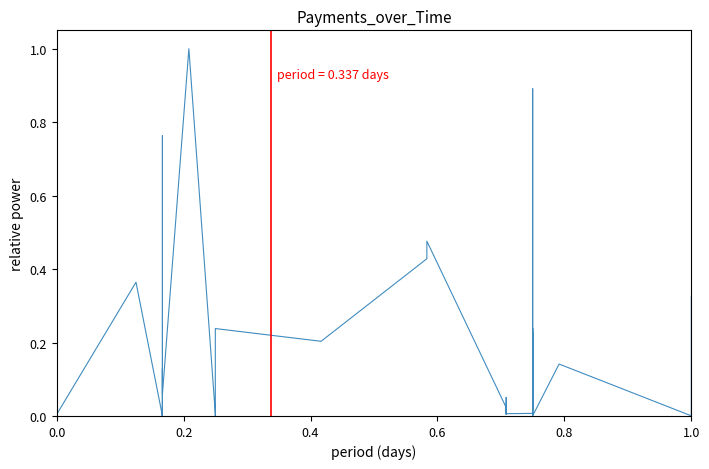

Reading left to right, what are all the values shown in this chart?

0.0	0.4	0.0	0.0	0.0	0.1	0.0	0.0	0.1	0.8	0.1	1.0	0.0	0.0	0.2	0.2	0.4	0.5	0.0	0.0	0.1	0.0	0.0	0.0	0.0	0.0	0.2	0.0	0.9	0.0	0.1	0.2	0.0	0.0	0.0	0.1	0.0	0.1	0.1	0.3